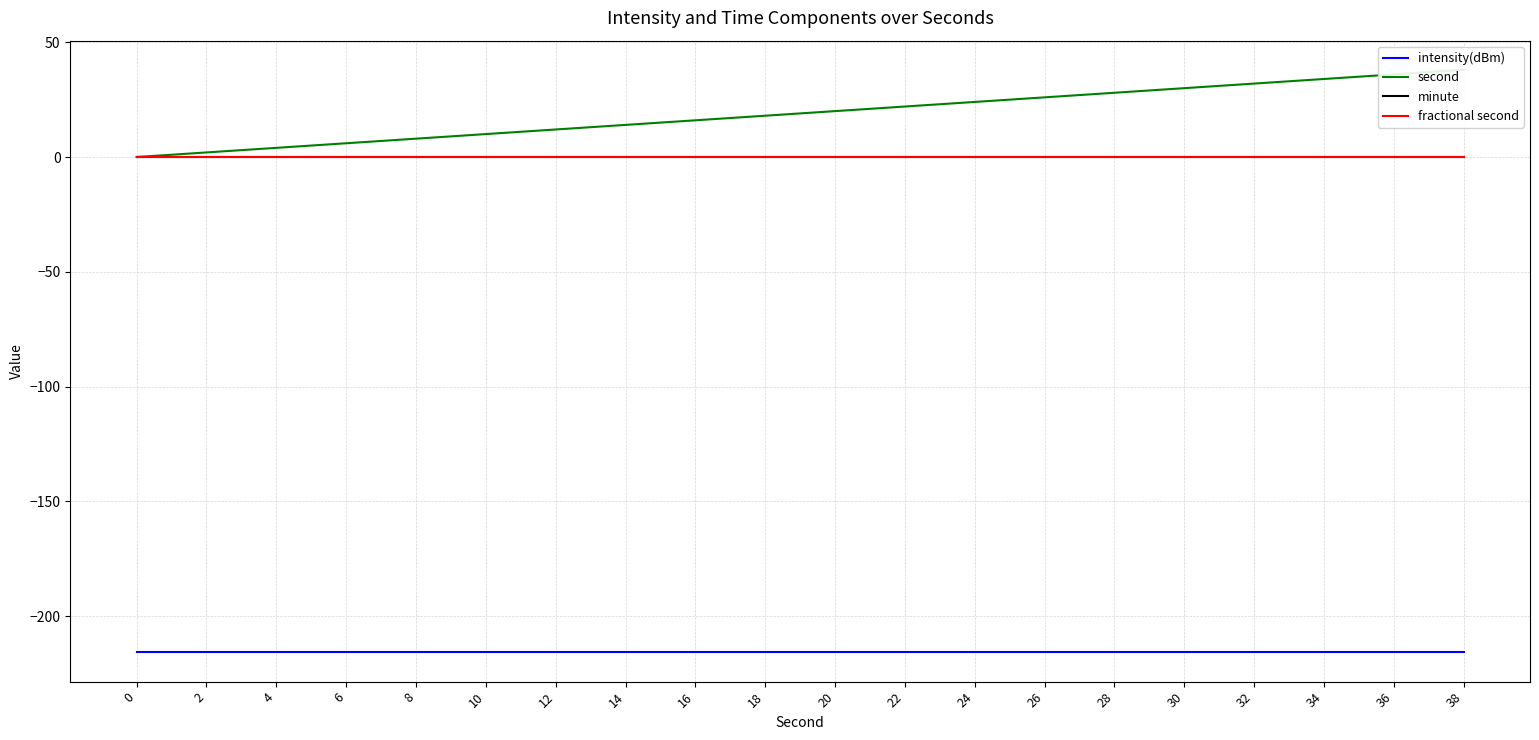

What is the value of the intensity(dBm) point at the 8th from the left?

-215.8